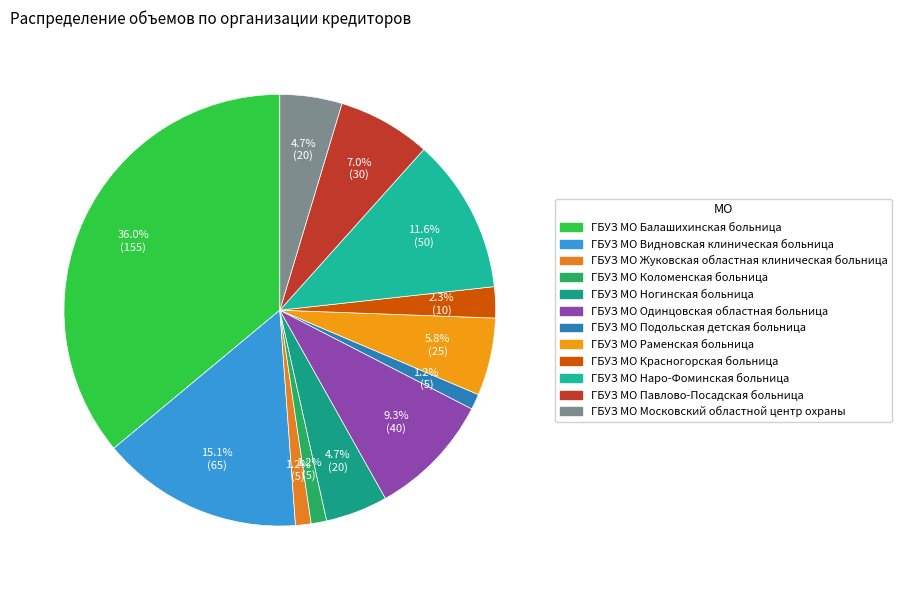

What percentage is the ГБУЗ МО Балашихинская больница slice, to the nearest percent?

36%